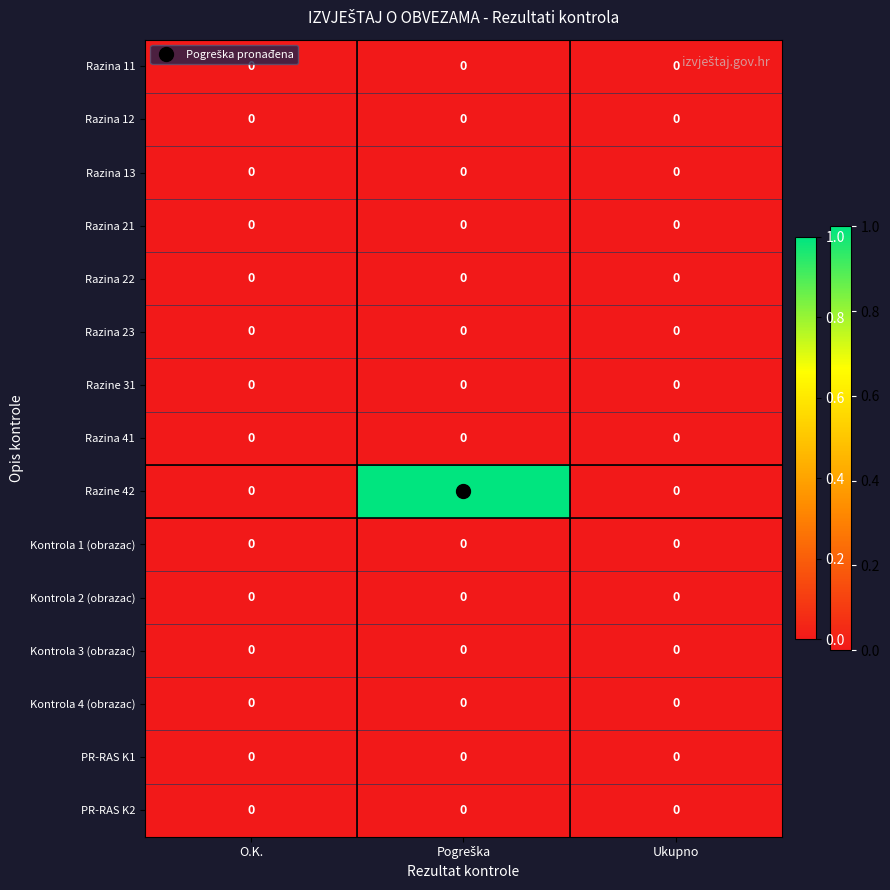

Which series has the largest total across all categories?

Razine 42